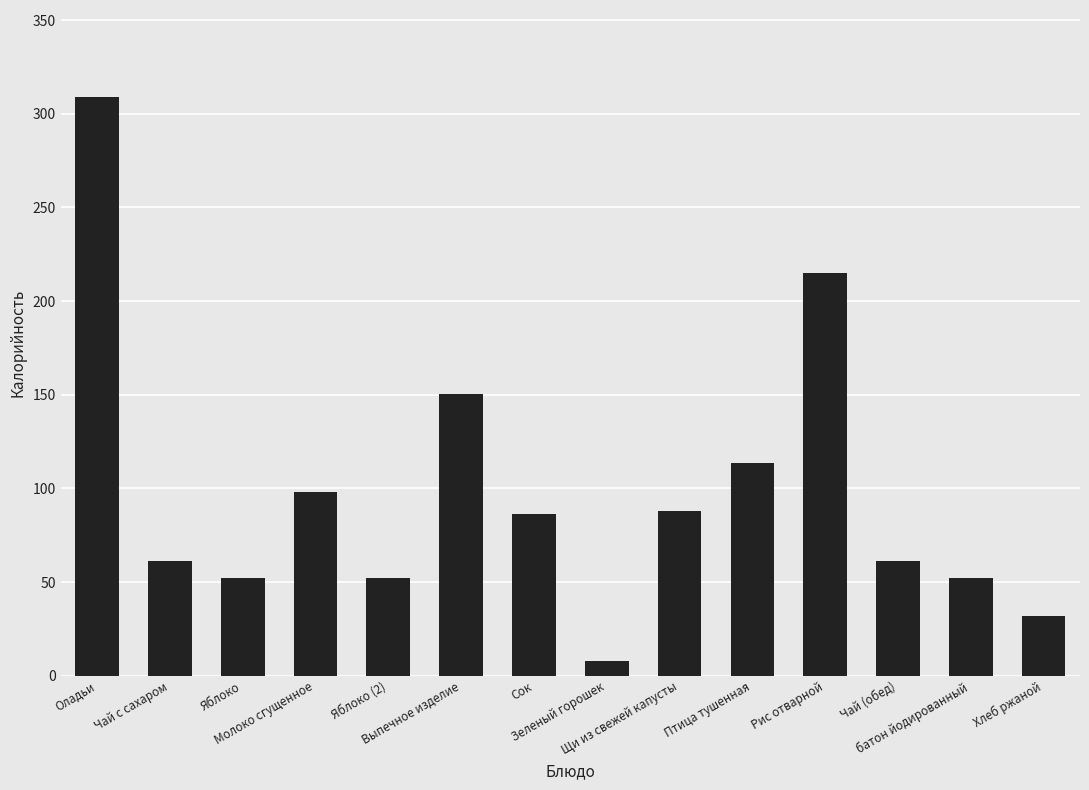

Which category has the lowest value across all series?

Зеленый горошек